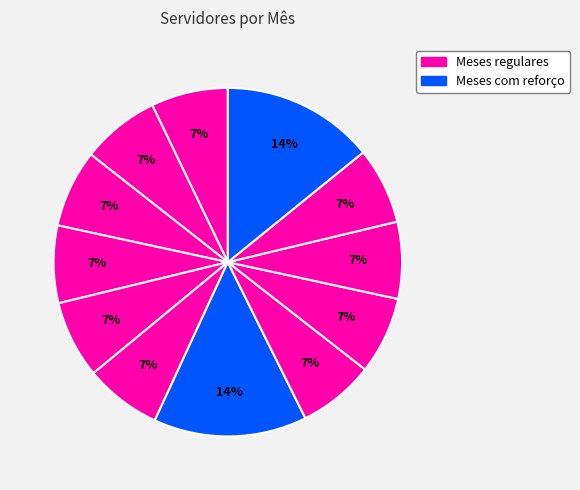

Is there a majority slice in this chart?

No